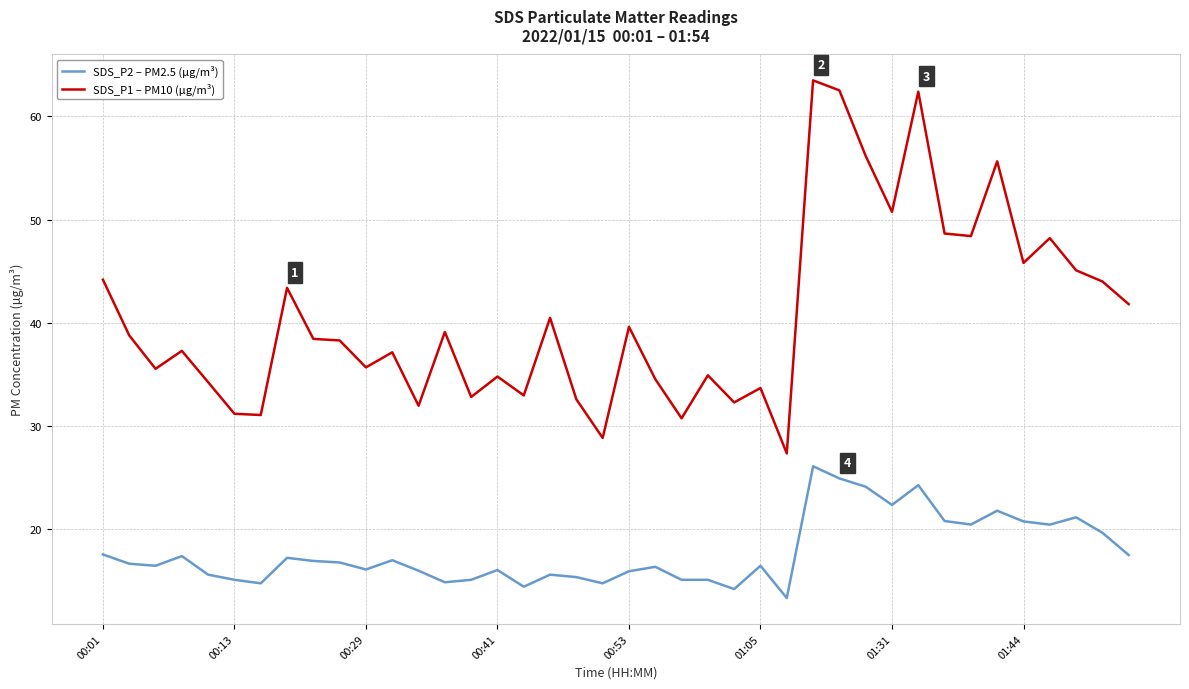

How many lines are shown in the chart?

2